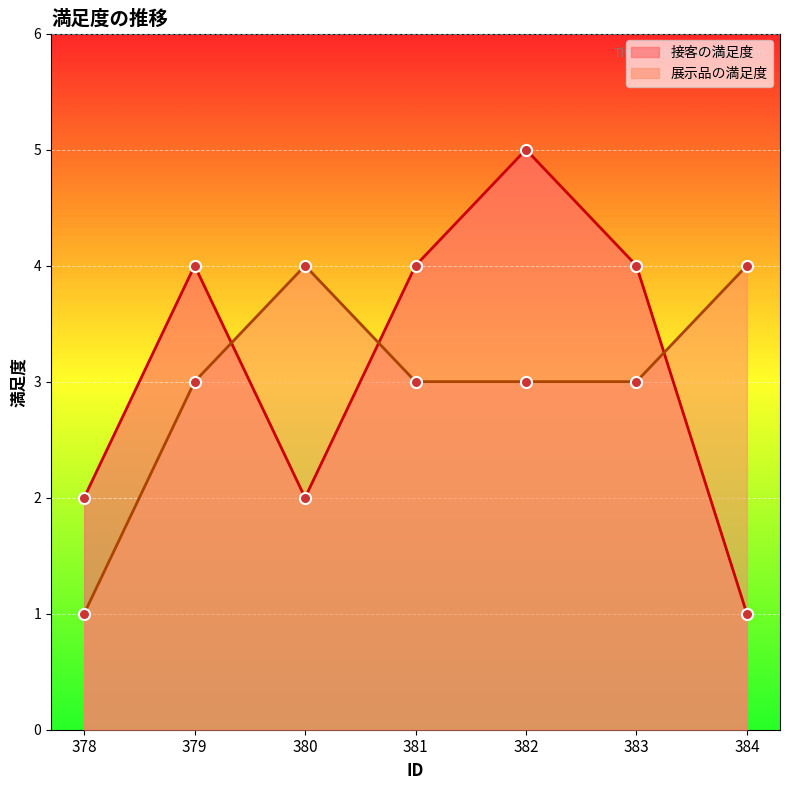

What is the value of the 接客の満足度 point at the 4th from the left?

4